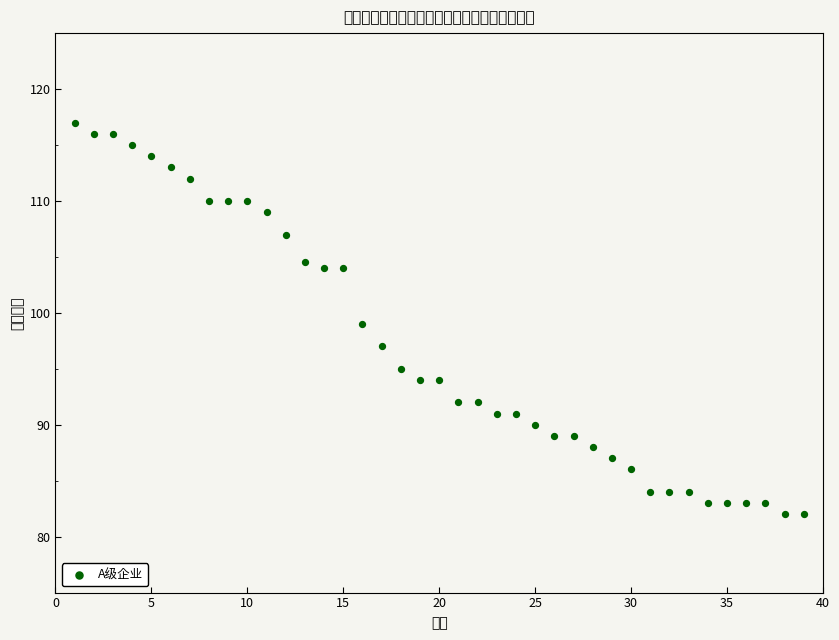

What is the range of Y values (max minus min)?

35.0